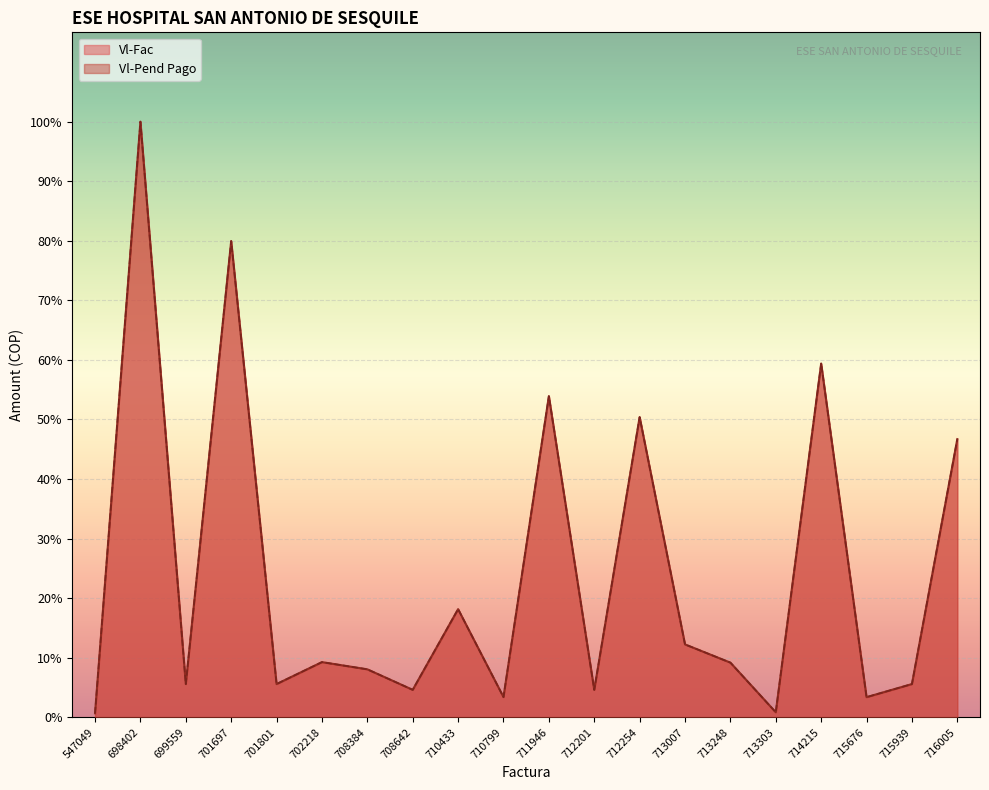

At which category is the sum across all series the highest?

698402